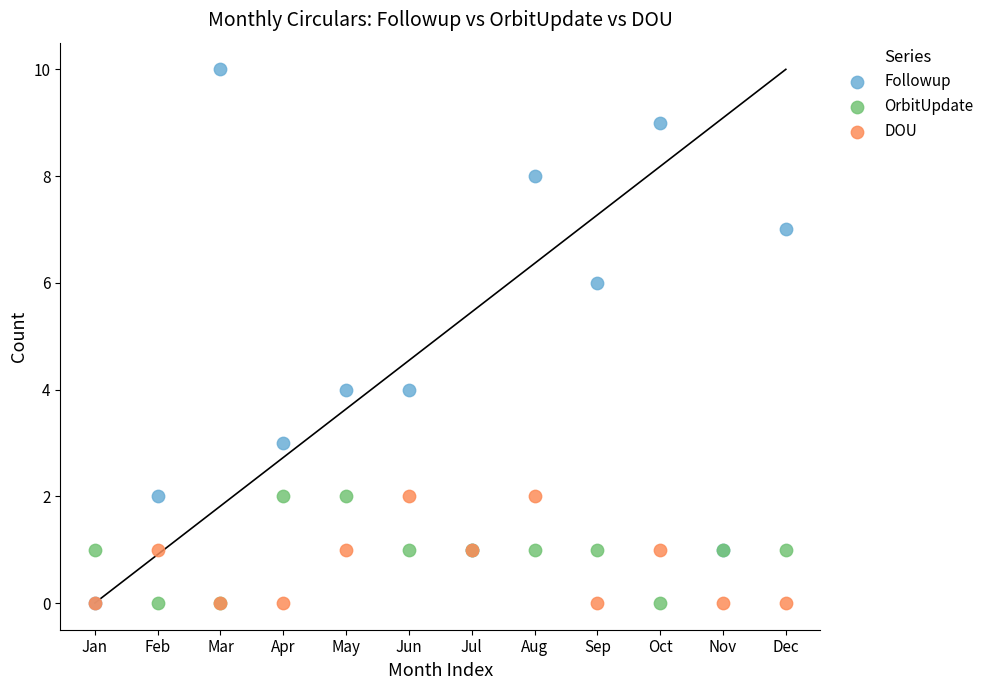

Which series reaches the maximum Y coordinate?

Followup